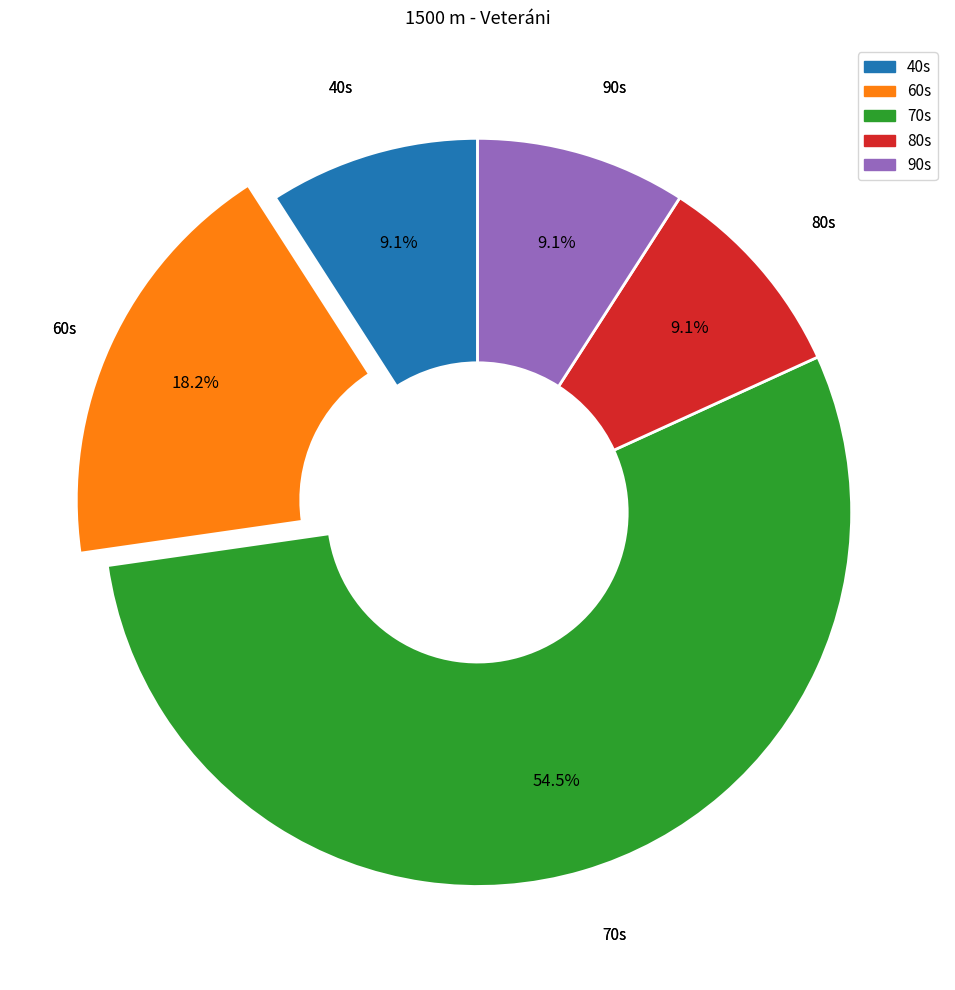

Is there a majority slice in this chart?

Yes